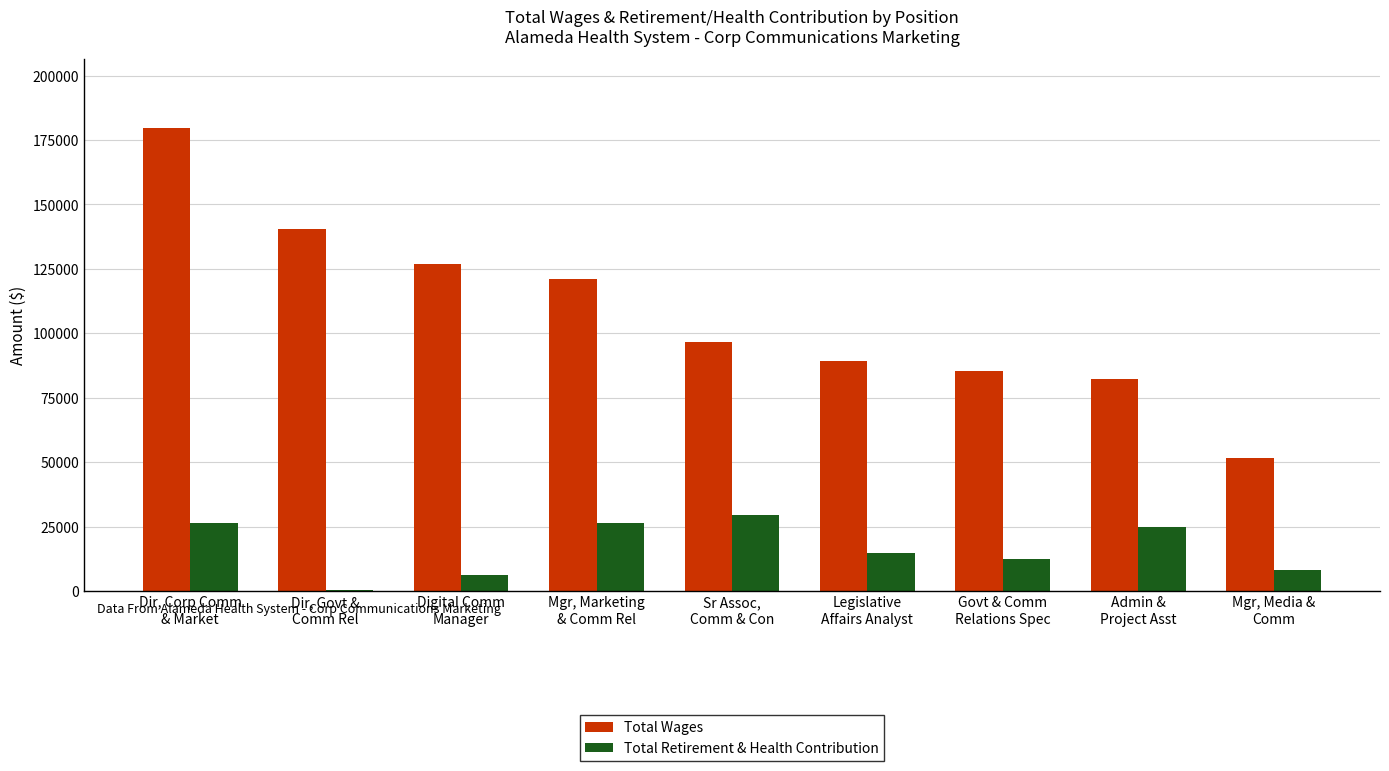

Are the bars grouped side by side (vs. stacked)?

Yes